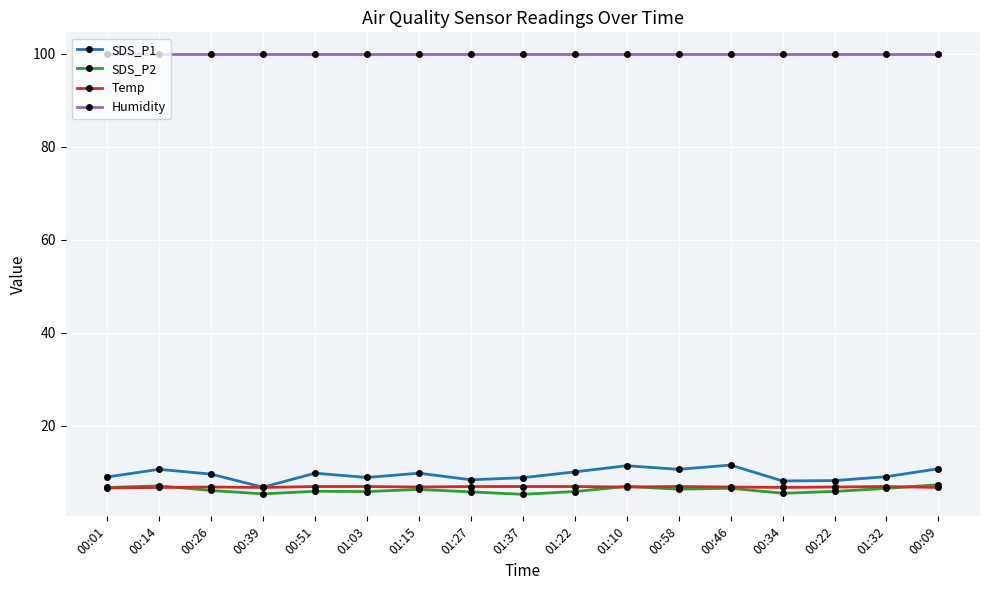

What is the label of the 1st point from the left?

00:01